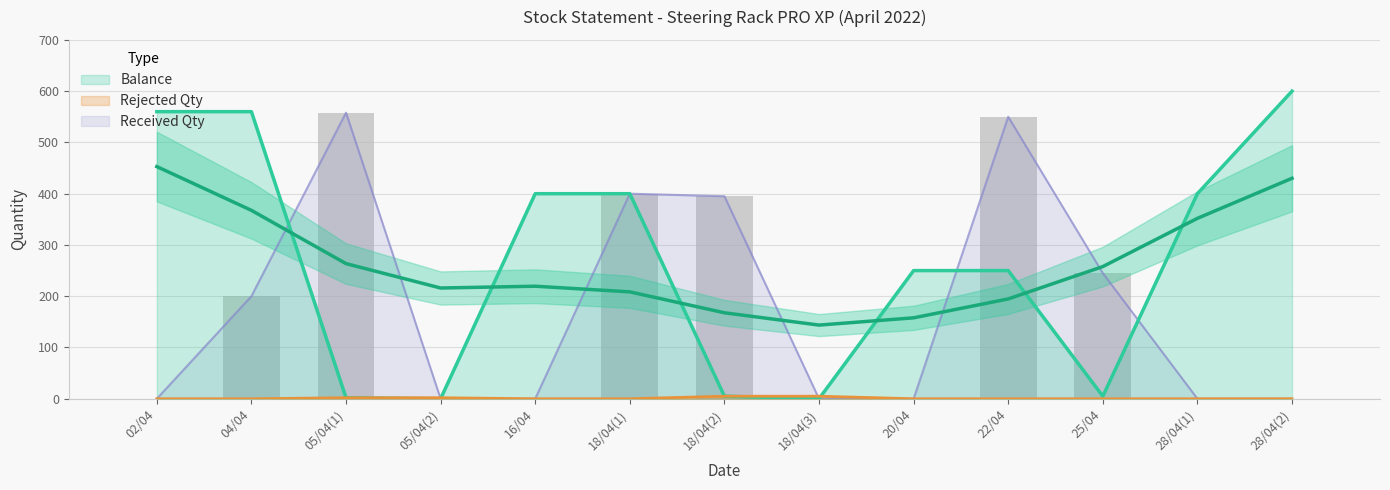

What is the sum of all Rejected Qty values?

14